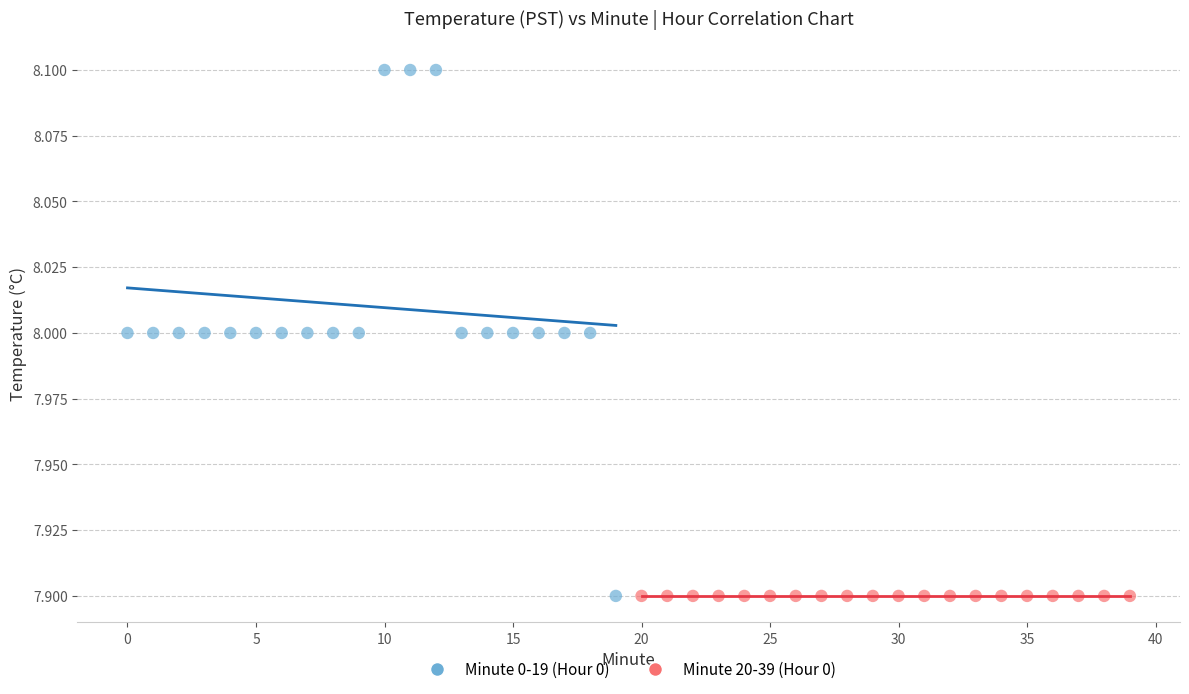

Which series reaches the maximum Y coordinate?

Minute 0-19 (Hour 0)